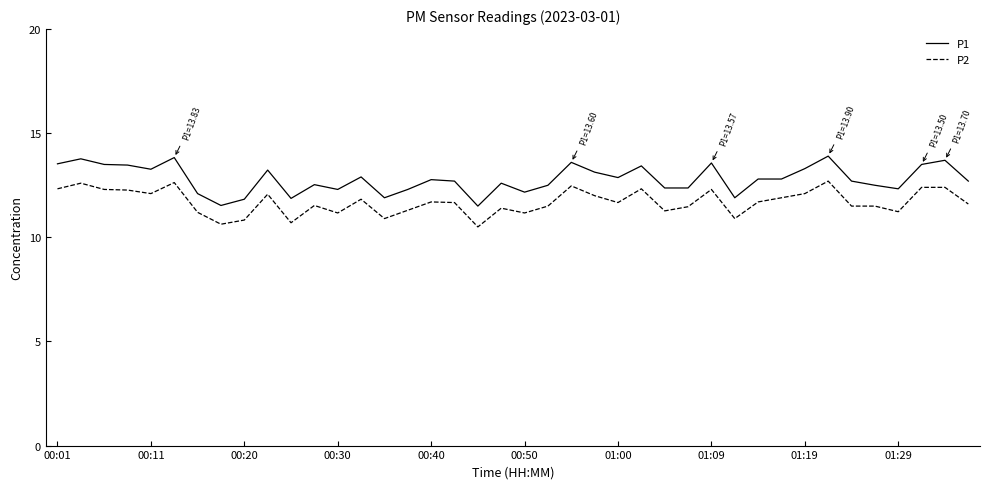

Which series has the largest range (max minus min)?

P1